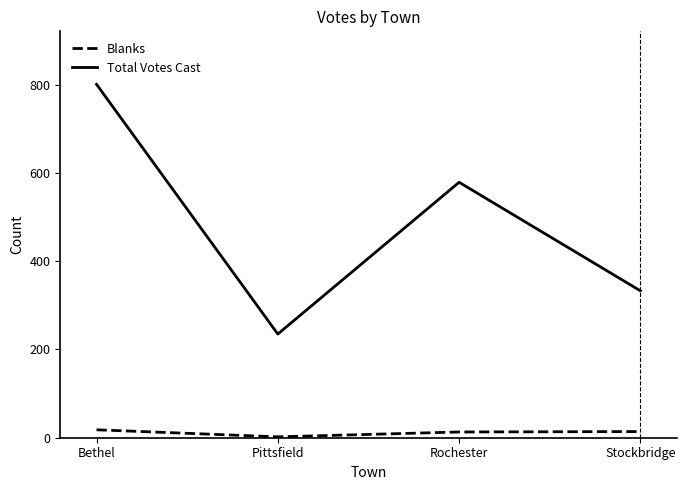

Where does the Total Votes Cast series first go above 579?

Bethel